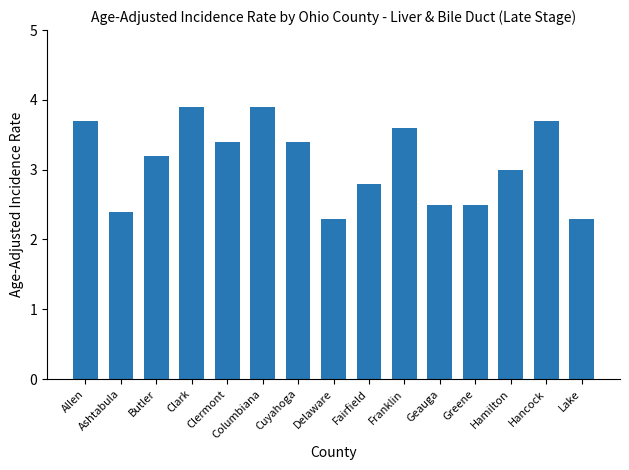

What is the average value?

3.1